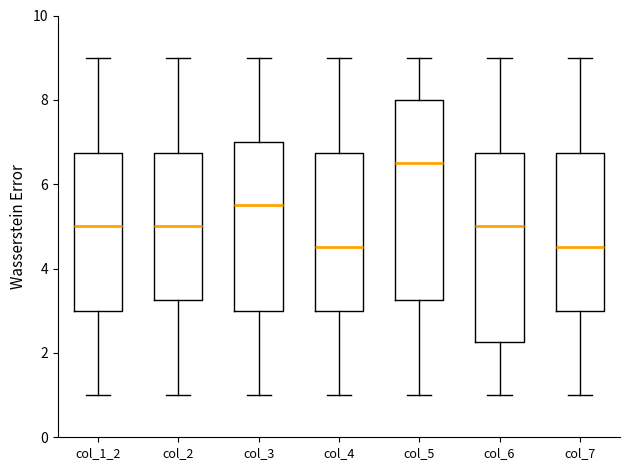

Reading left to right, read every box against the y-axis: the position of its median line, the range the box covers, and the ends of its whiskers. The values are not printed on the chart, so give them approximately, as read against the axis.

col_1_2: median 5.0, box 3.0 to 6.8, whiskers 1.0 to 9.0
col_2: median 5.0, box 3.2 to 6.8, whiskers 1.0 to 9.0
col_3: median 5.6, box 3.0 to 7.0, whiskers 1.0 to 9.0
col_4: median 4.6, box 3.0 to 6.8, whiskers 1.0 to 9.0
col_5: median 6.6, box 3.2 to 8.0, whiskers 1.0 to 9.0
col_6: median 5.0, box 2.2 to 6.8, whiskers 1.0 to 9.0
col_7: median 4.6, box 3.0 to 6.8, whiskers 1.0 to 9.0